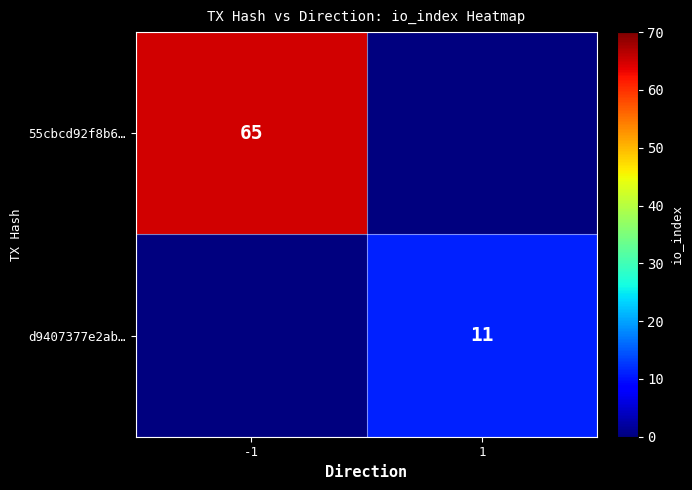

The 55cbcd92f8b6… series shows 116 at -1. True or false?

False